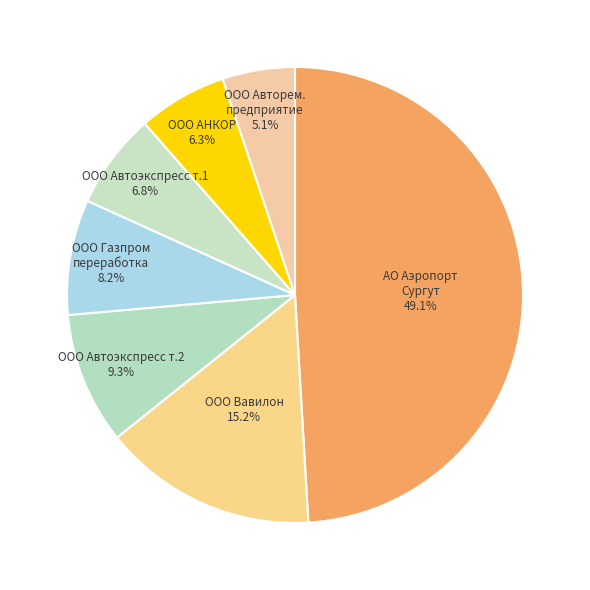

Count the number of slices in the pie.

7